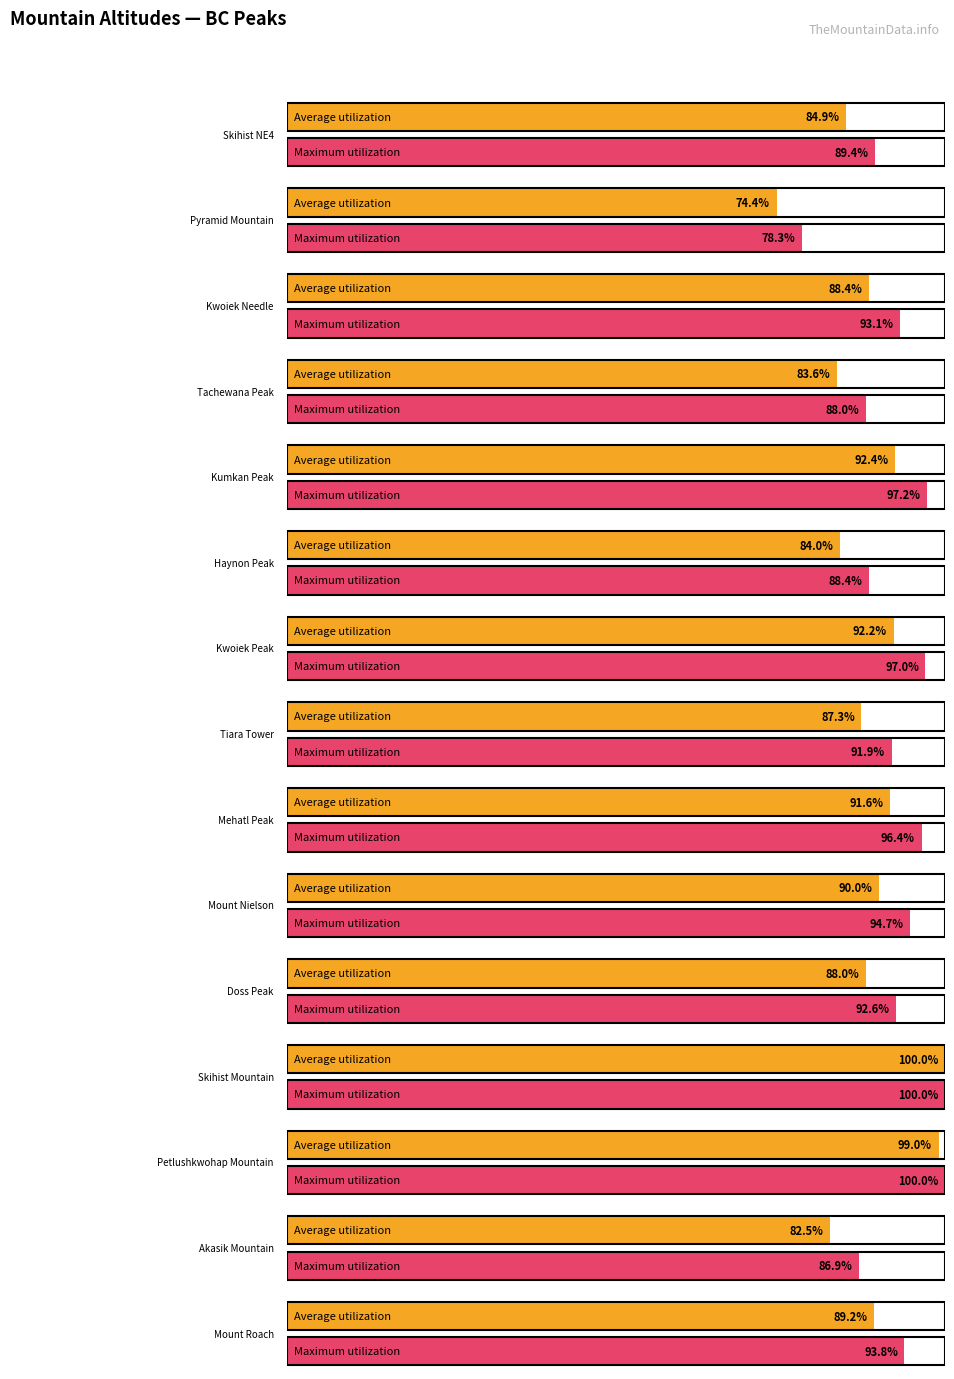

Which label corresponds to the largest value in the chart?

Skihist Mountain